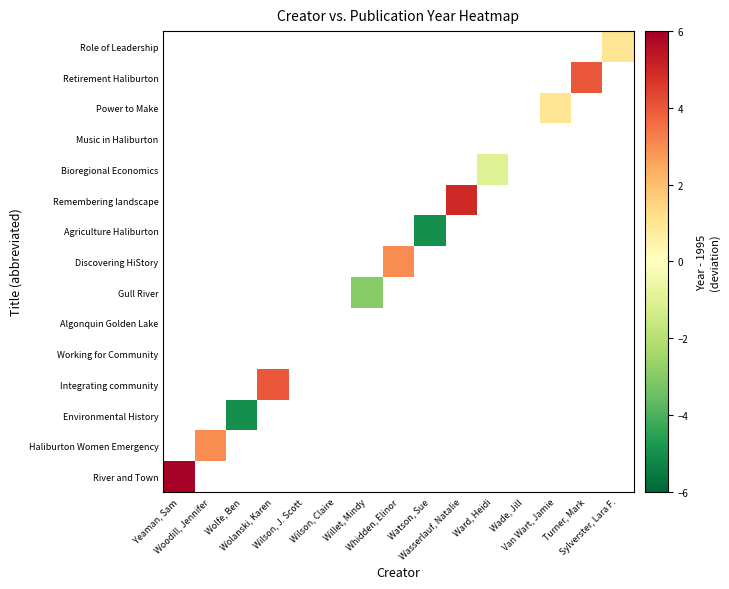

Is the value of Working for Community at Yeaman, Sam greater than the value of Retirement Haliburton at Wolanski, Karen?

No